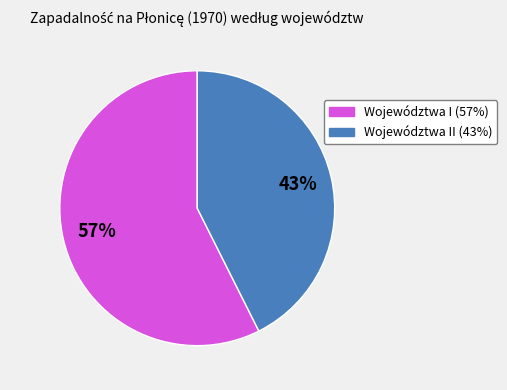

How many segments does this pie chart have?

2